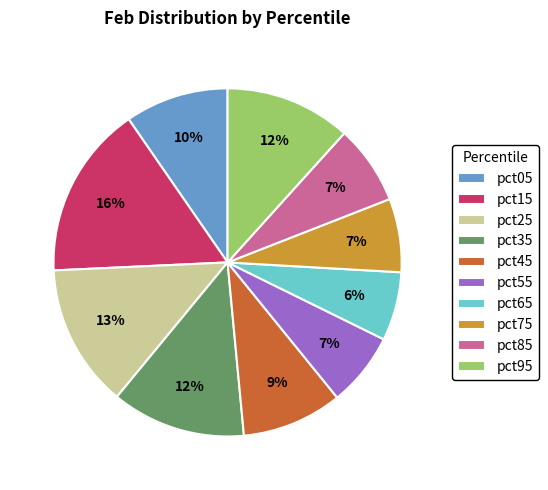

Which slice is the largest?

pct15